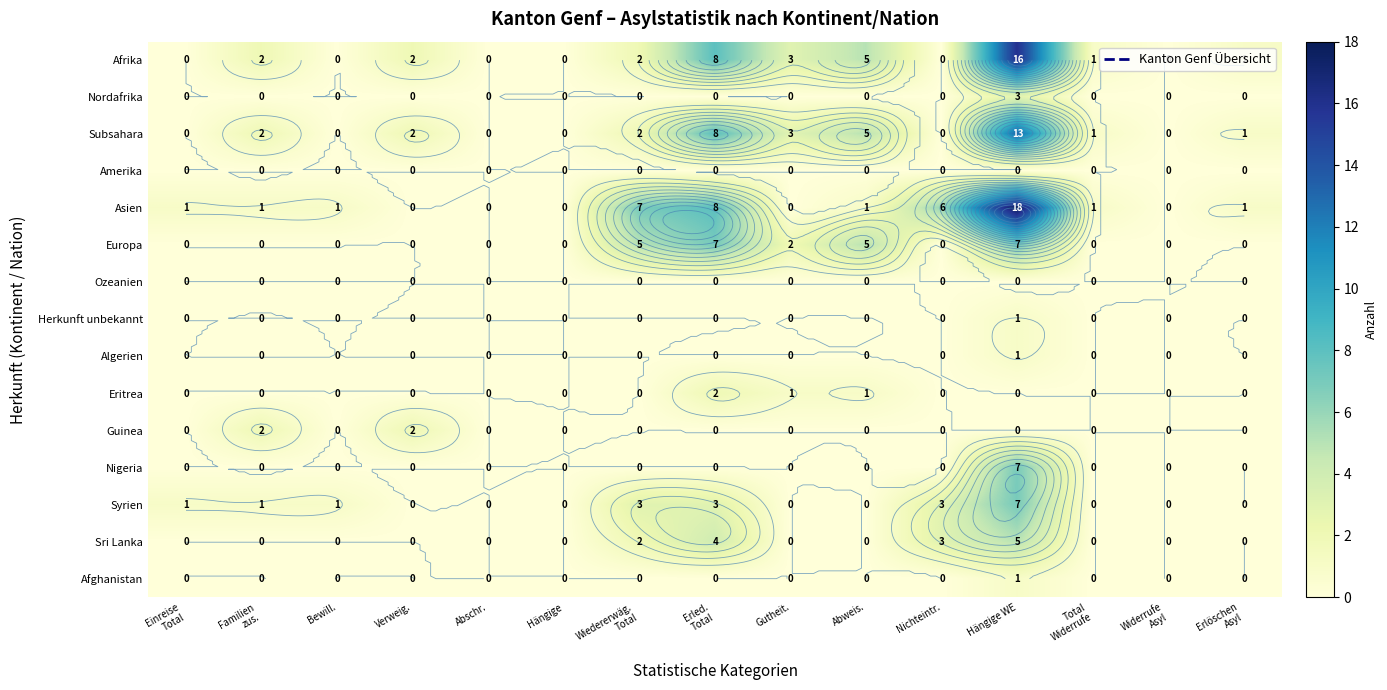

At how many categories does at least one series exceed 7?

2